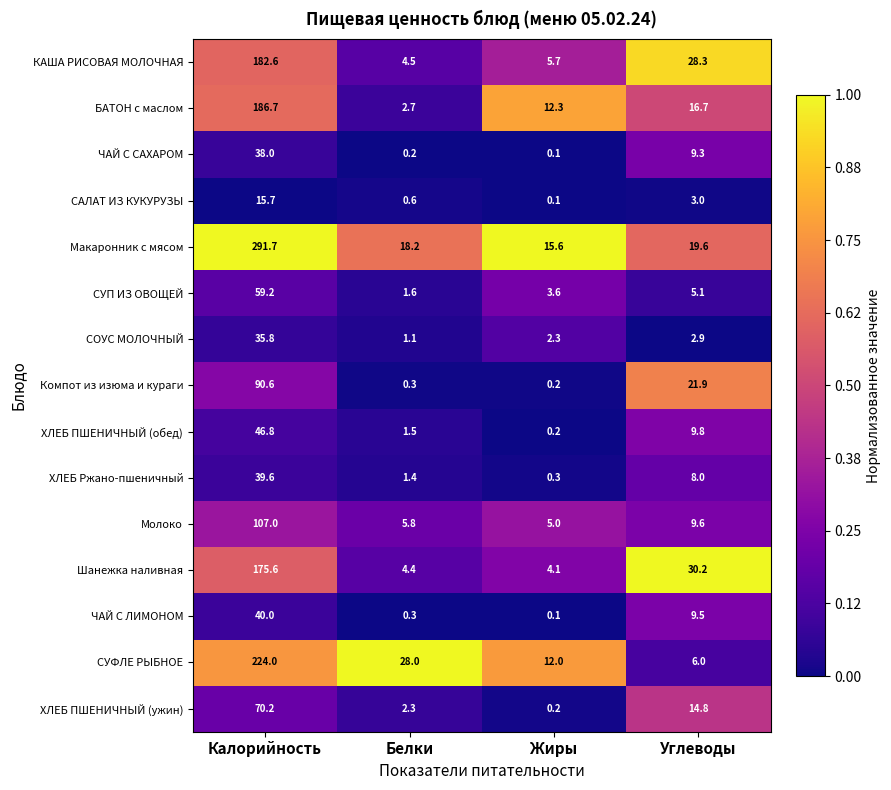

Rank the categories by ЧАЙ С ЛИМОНОМ value from highest to lowest.

Калорийность, Углеводы, Белки, Жиры